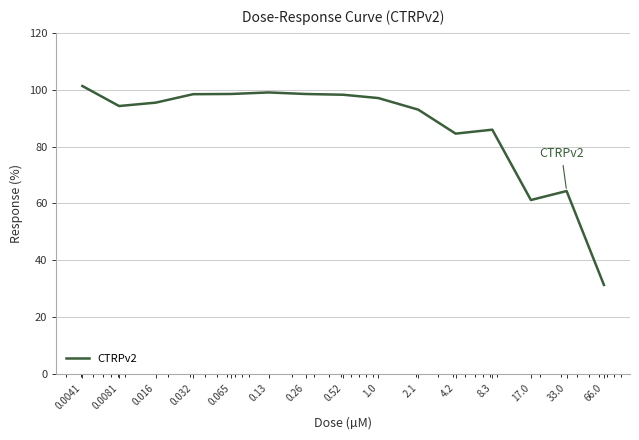

What is the maximum value shown in the chart?

101.3